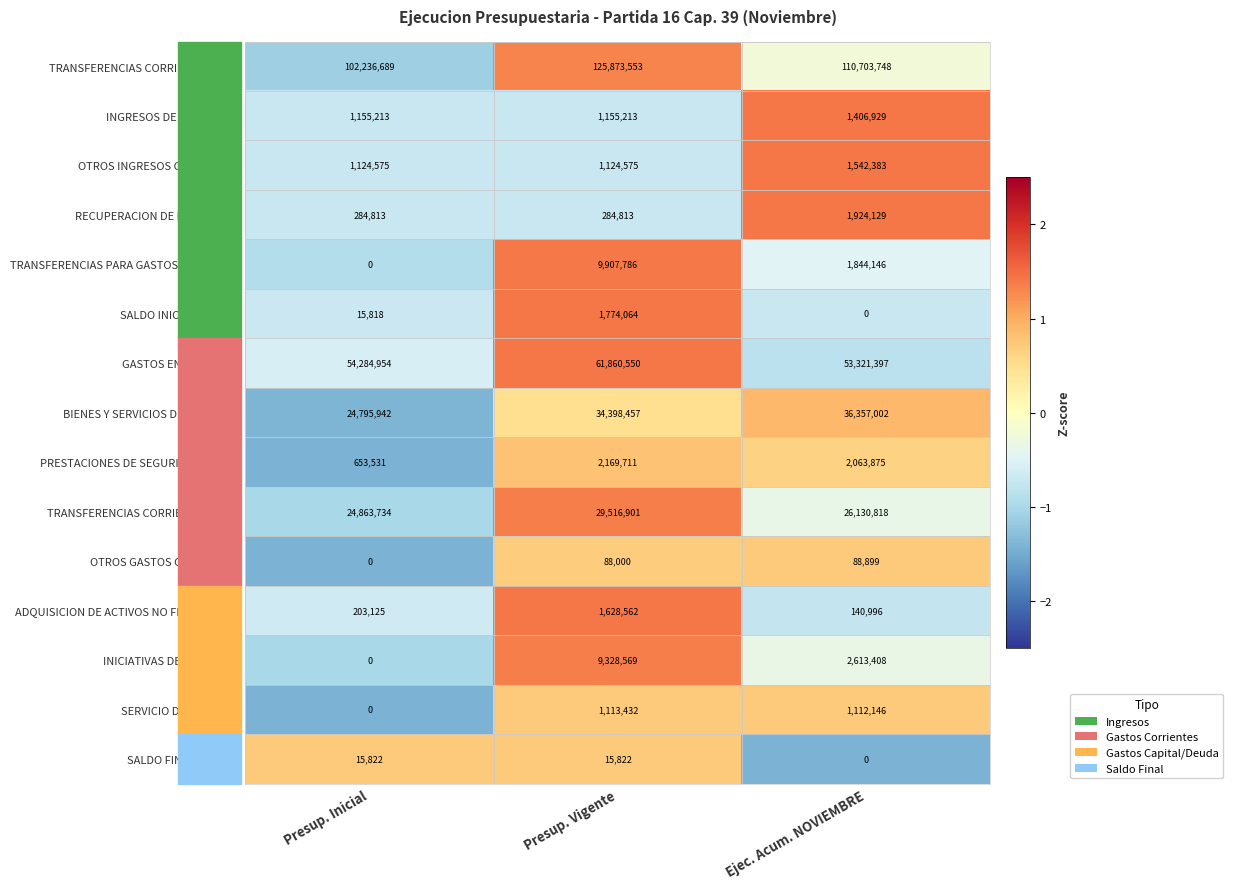

What is the total value across all series at Ejec. Acum. NOVIEMBRE?

239249876